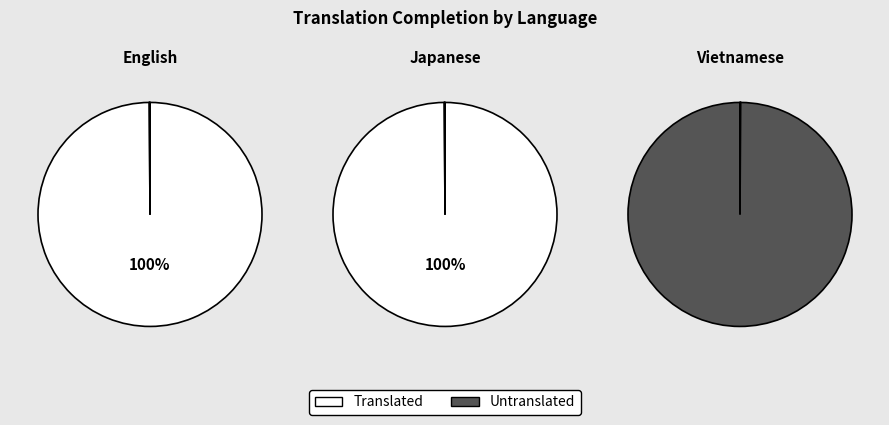

Combined, what portion of the pie is Vietnamese and Japanese?

50.0%